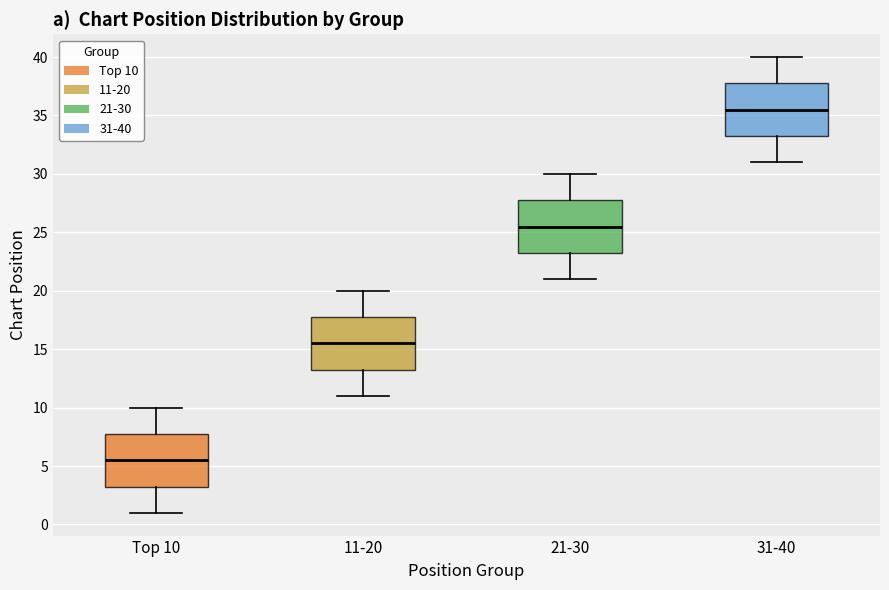

Reading left to right, read every box against the y-axis: the position of its median line, the range the box covers, and the ends of its whiskers. The values are not printed on the chart, so give them approximately, as read against the axis.

Top 10: median 5.5, box 3.5 to 8.0, whiskers 1.0 to 10.0
11-20: median 15.5, box 13.5 to 18.0, whiskers 11.0 to 20.0
21-30: median 25.5, box 23.5 to 28.0, whiskers 21.0 to 30.0
31-40: median 35.5, box 33.5 to 38.0, whiskers 31.0 to 40.0